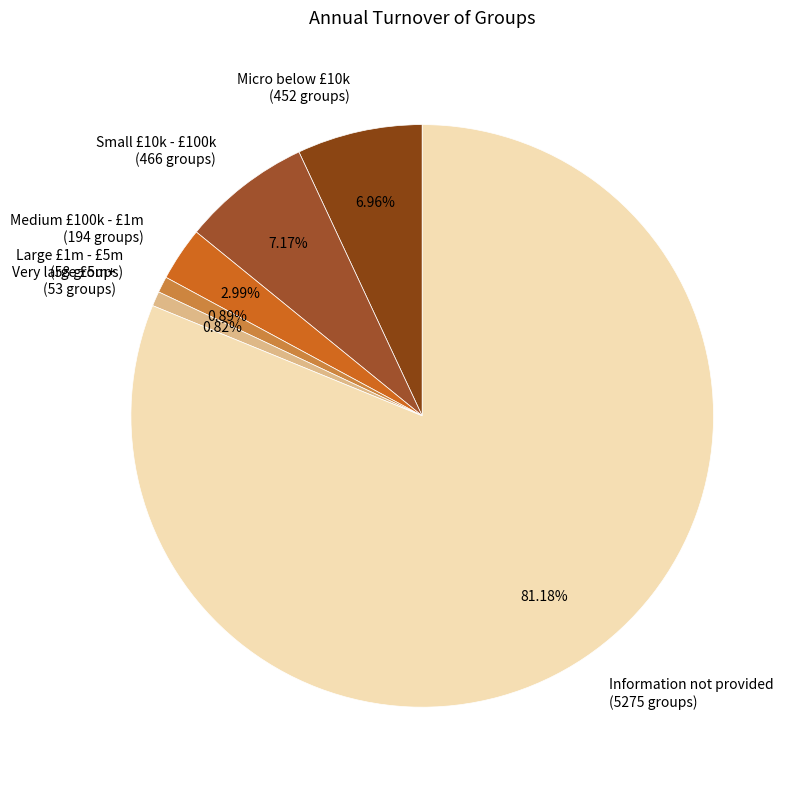

Is the sum of Medium £100k - £1m and Very large £5m+ greater than half?

No